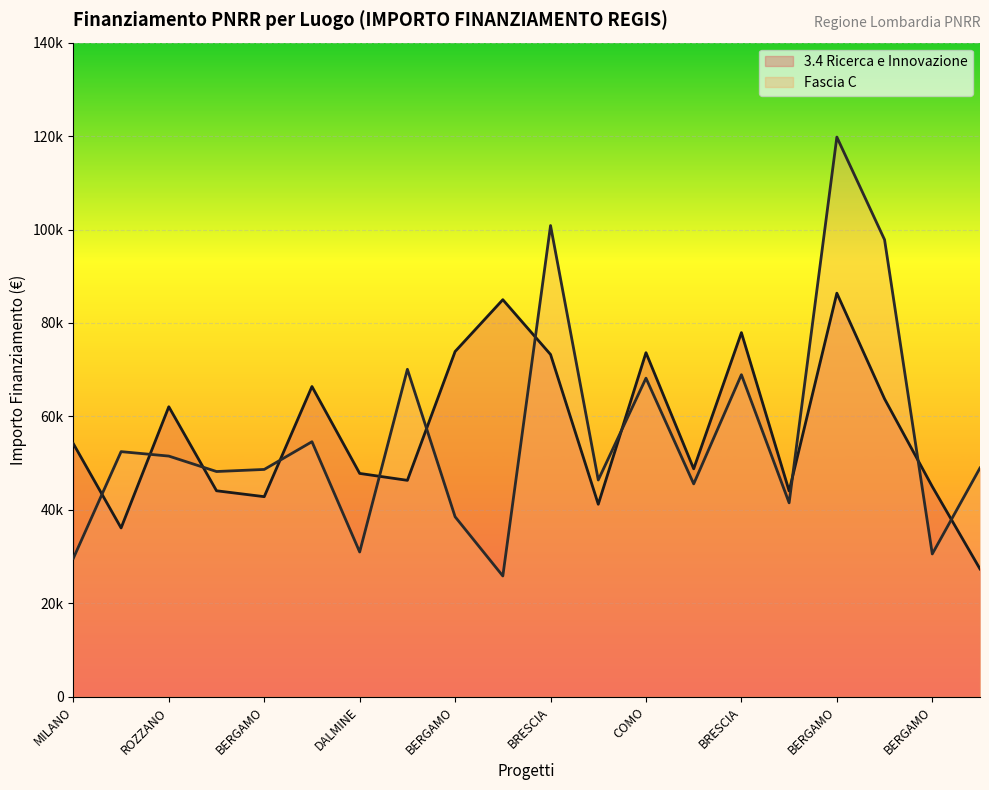

What is the difference between the highest and lowest values at VARESE?

5190.0